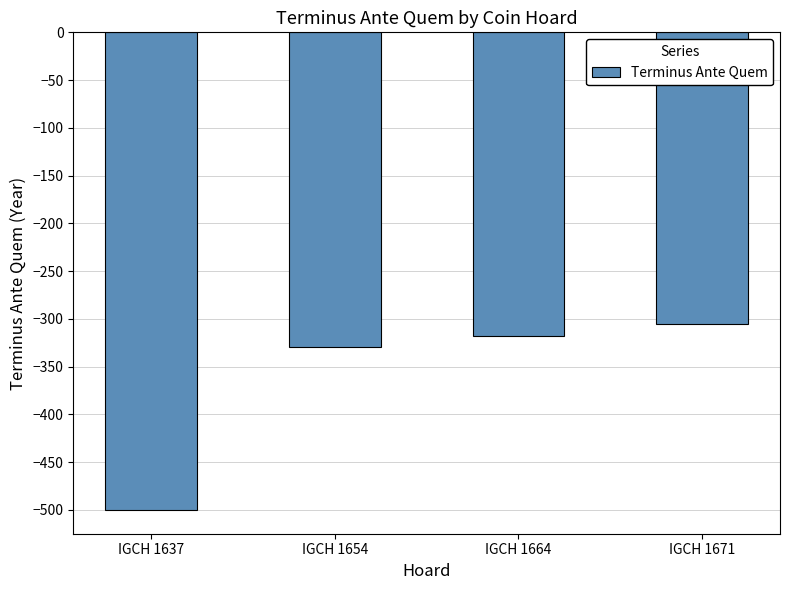

What is the change in value from IGCH 1654 to IGCH 1671?

+25